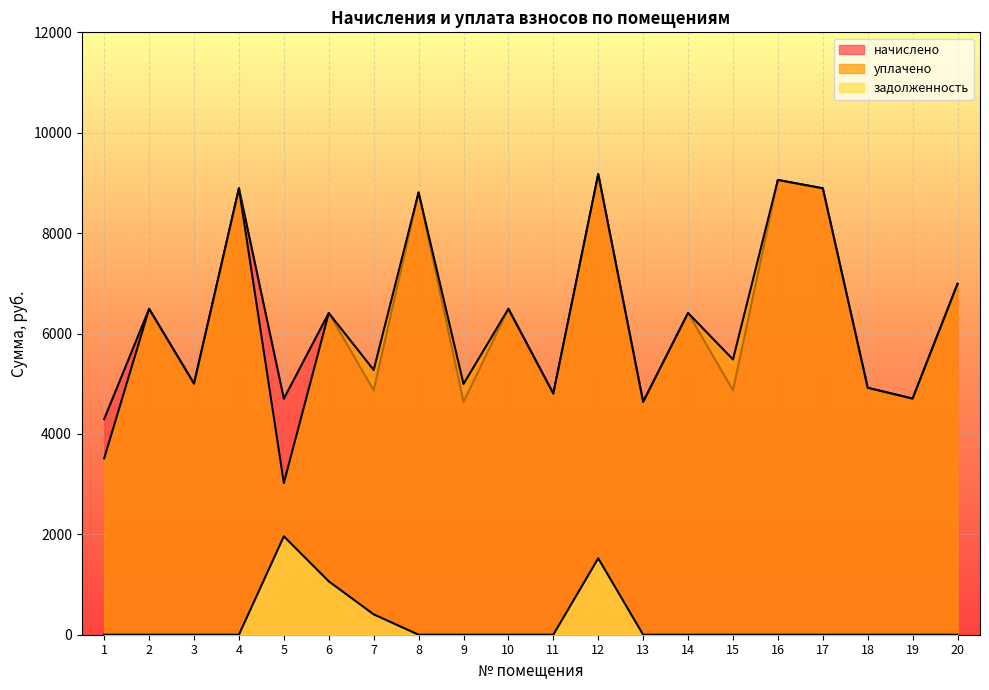

Is it true that уплачено equals 8405.1 at 15?

False